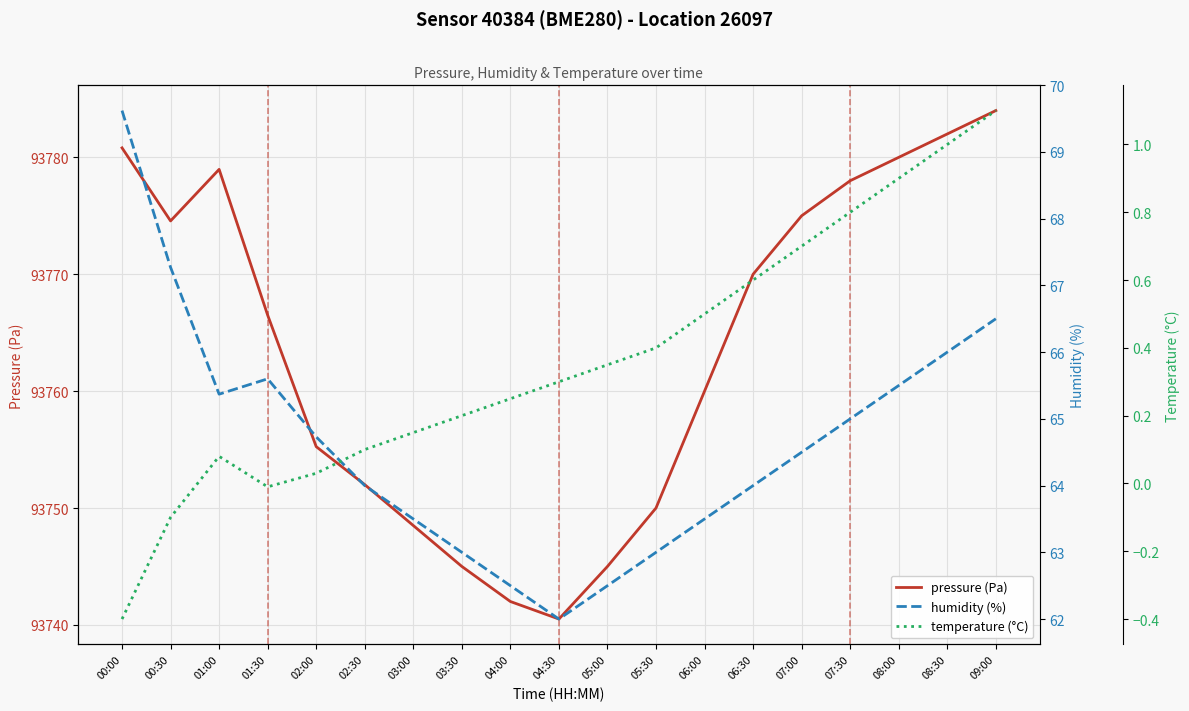

What is the spread (max minus min) of values at 00:30?

93774.7